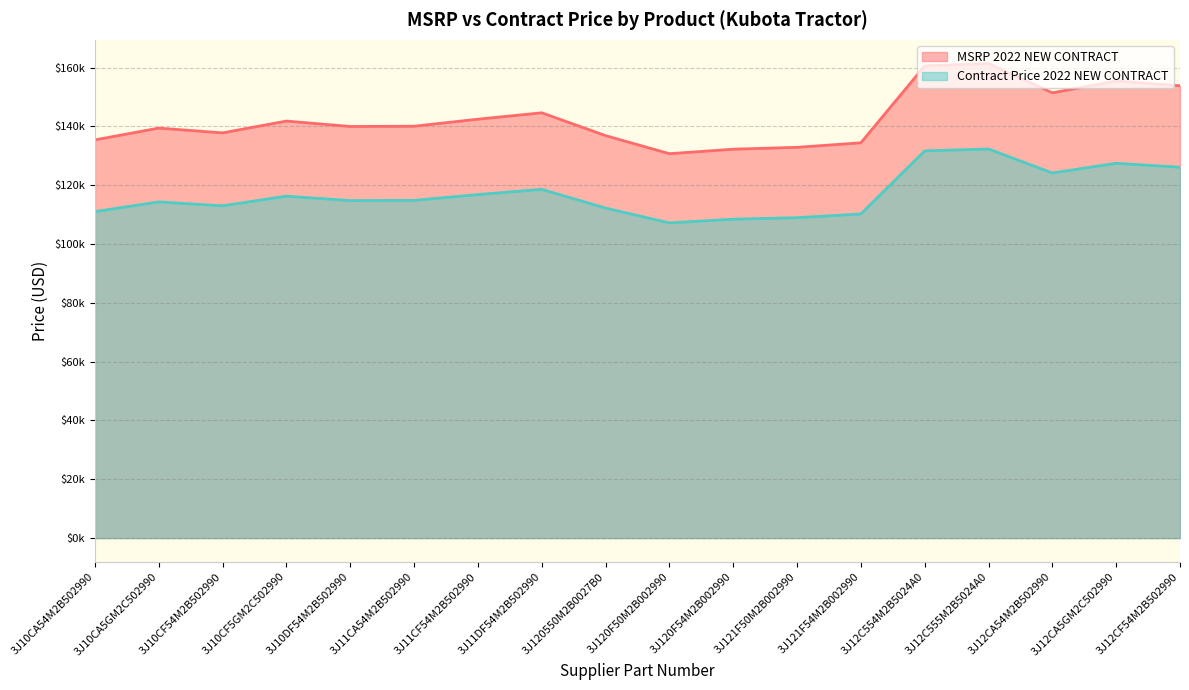

What is the lowest value of the Contract Price 2022 NEW CONTRACT series?

107188.5